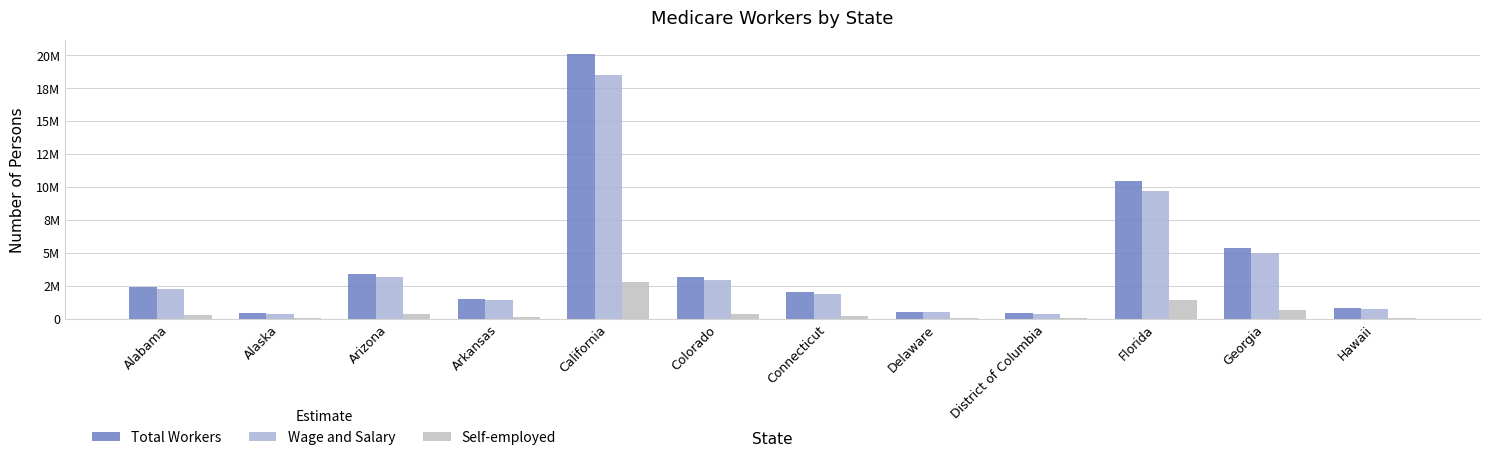

Is the value of Total Workers at California greater than the value of Wage and Salary at Arkansas?

Yes